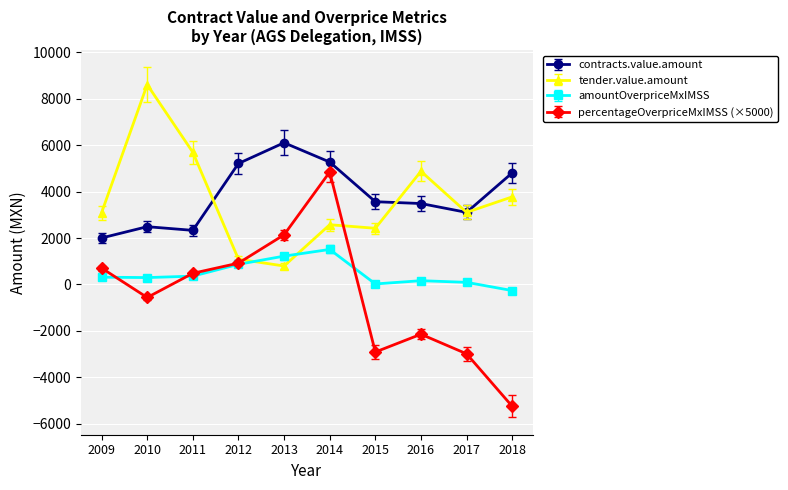

Which label corresponds to the smallest value in the chart?

2018